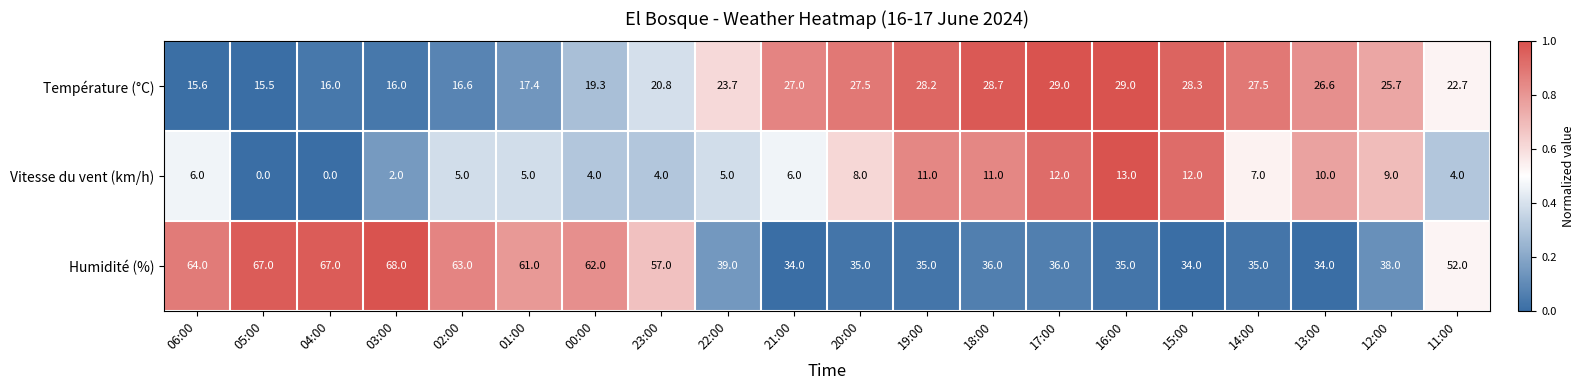

What is the difference between the Humidité (%) values at 15:00 and 04:00?

33.0